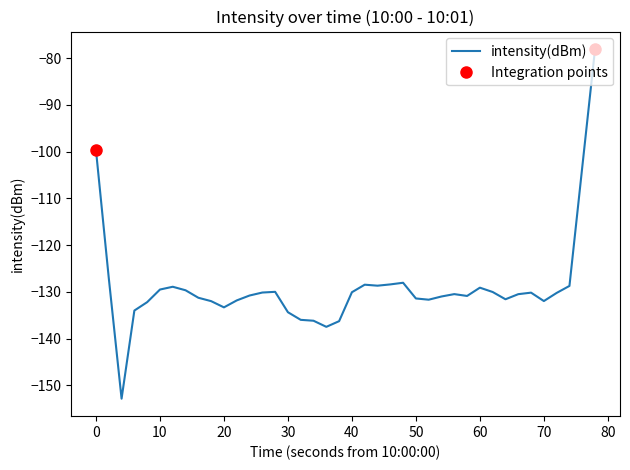

True or false: the data shows -231.4 at 11.

False